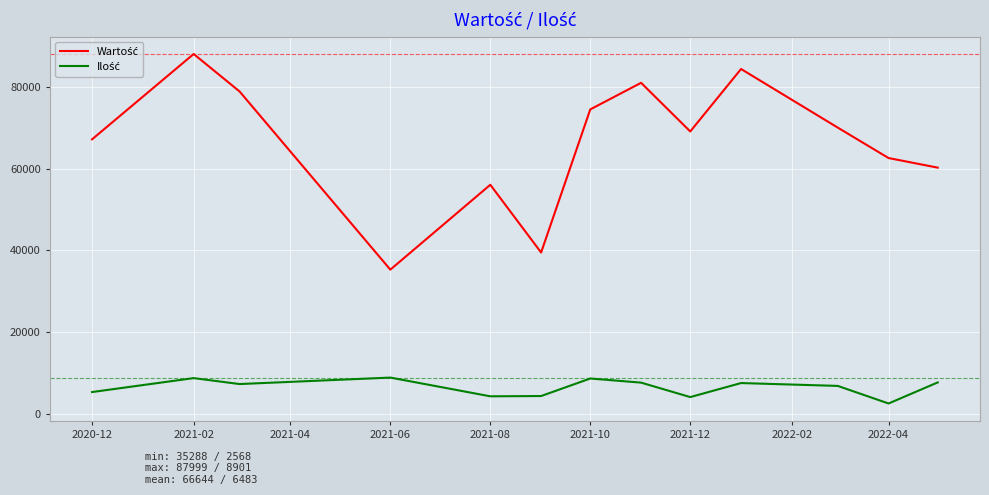

What is the smallest value displayed?

2568